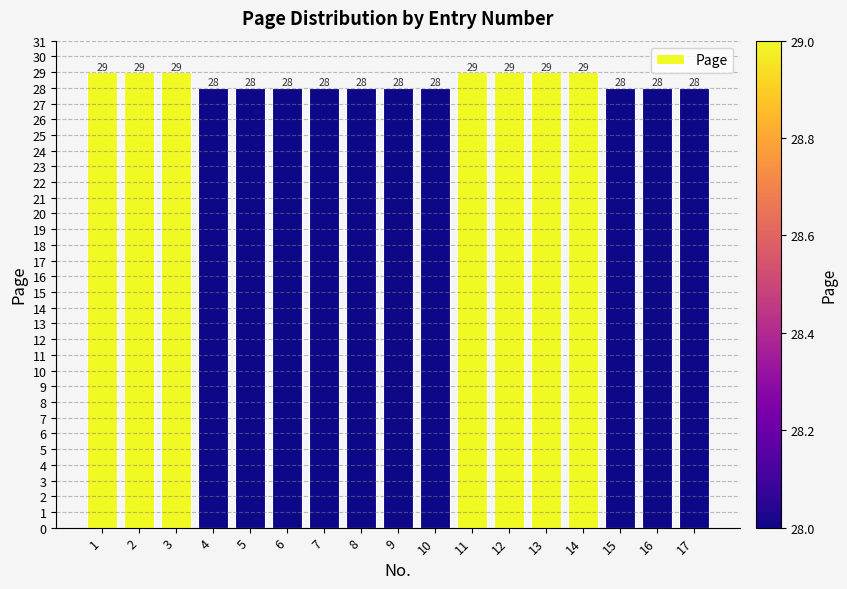

Which has a higher value, 14 or 6?

14